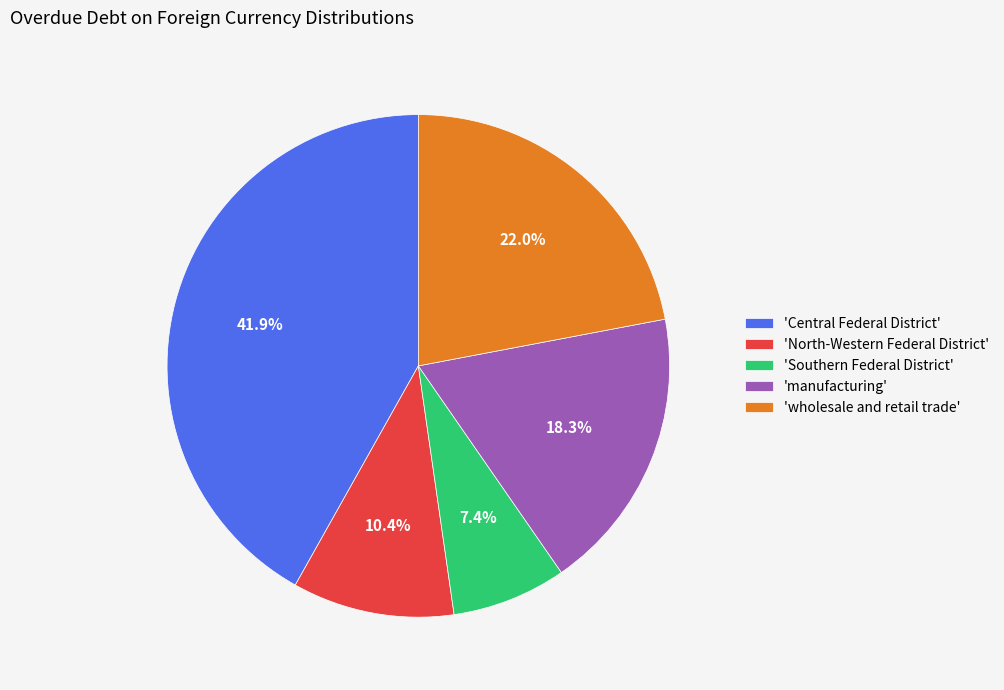

Rank the categories by value from lowest to highest.

'Southern Federal District', 'North-Western Federal District', 'manufacturing', 'wholesale and retail trade', 'Central Federal District'